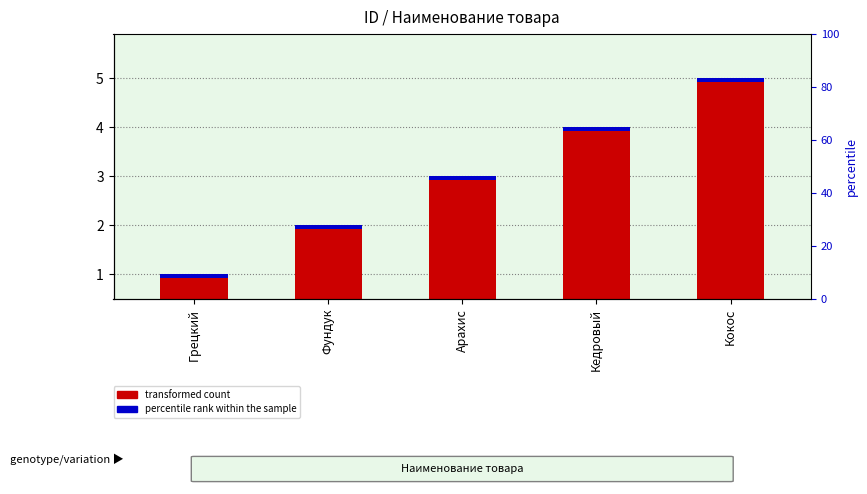

Between Грецкий and Фундук, which is larger?

Фундук